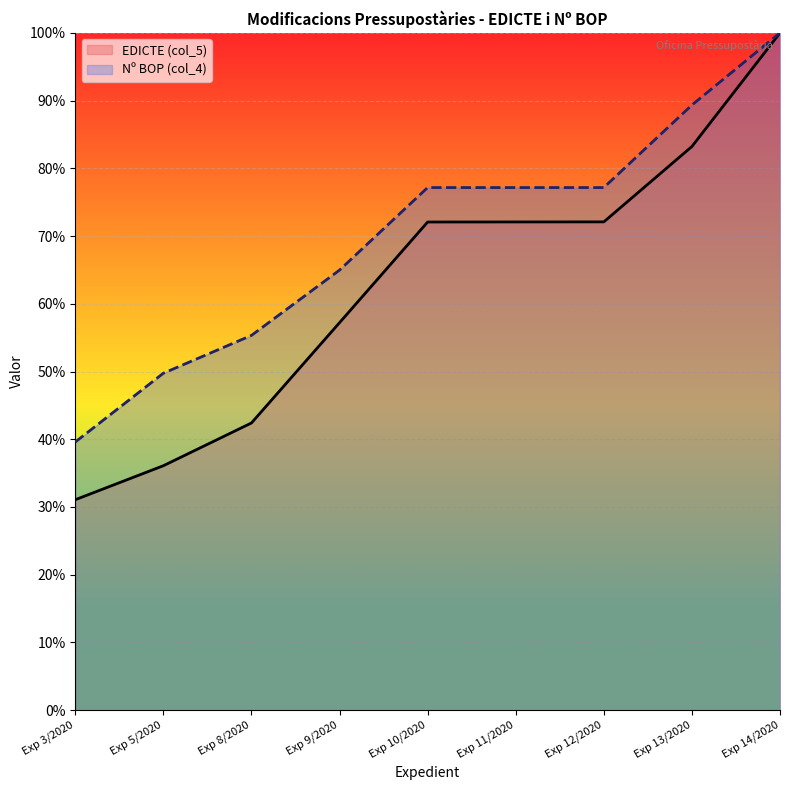

What position from the left is Exp 5/2020?

2